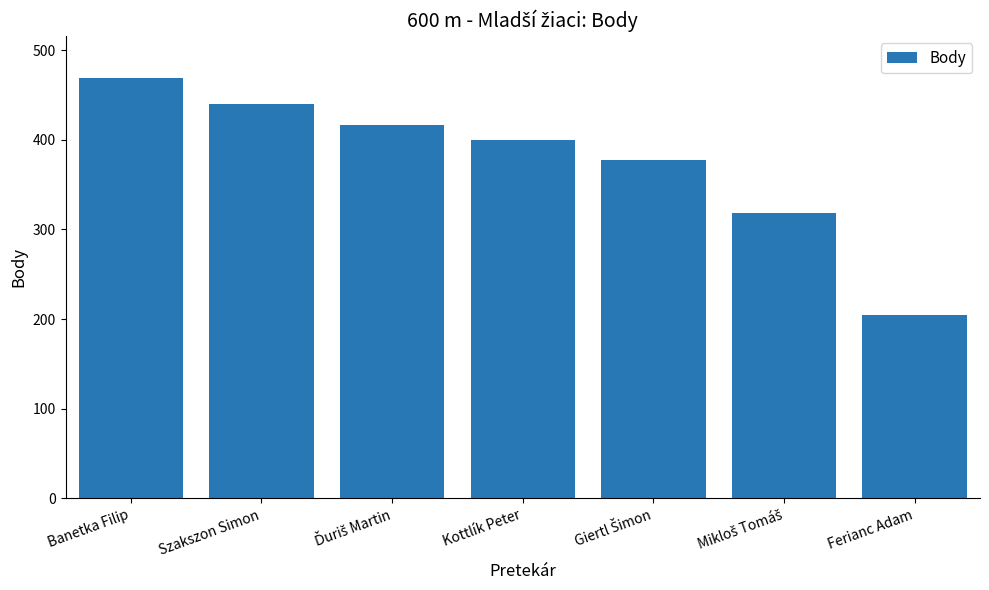

What value does the data have at Banetka Filip?

469